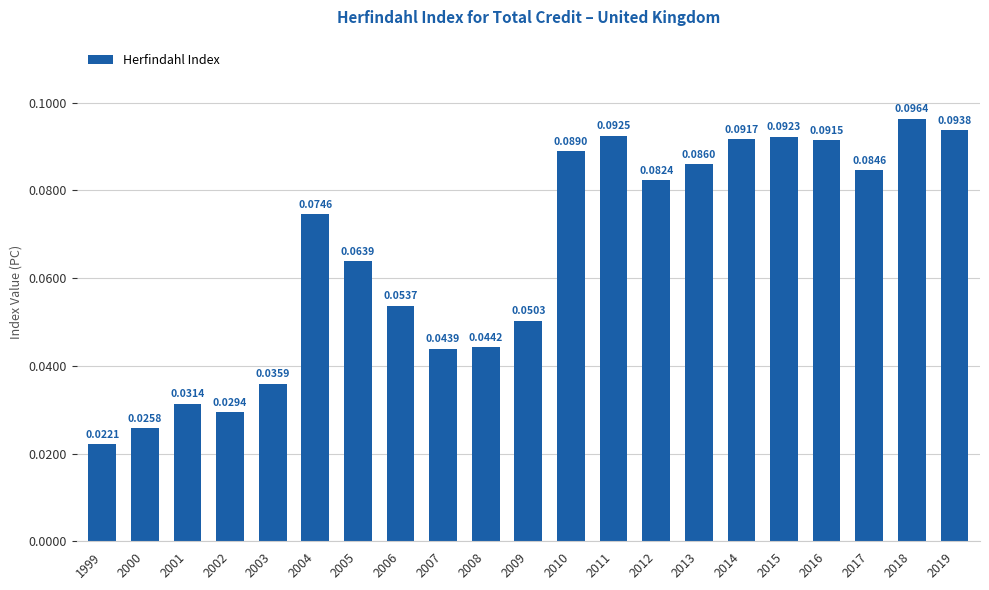

What is the sum of all values?

1.4